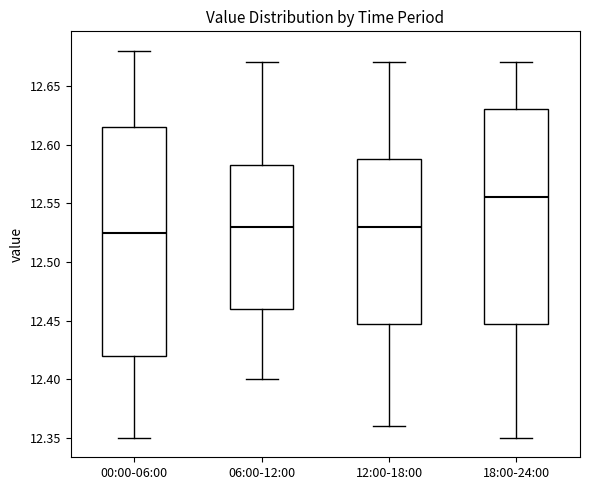

Comparing the boxes themselves (not the whiskers), which one is the tallest?

00:00-06:00